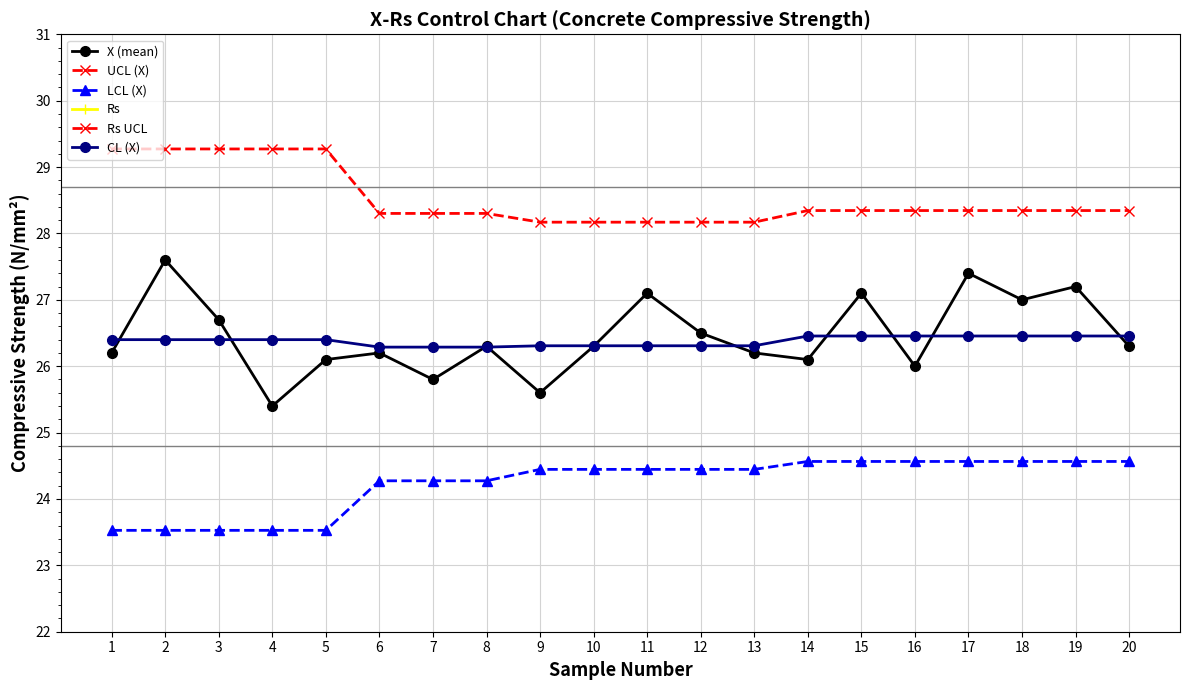

What is the lowest value of the LCL (X) series?

23.5